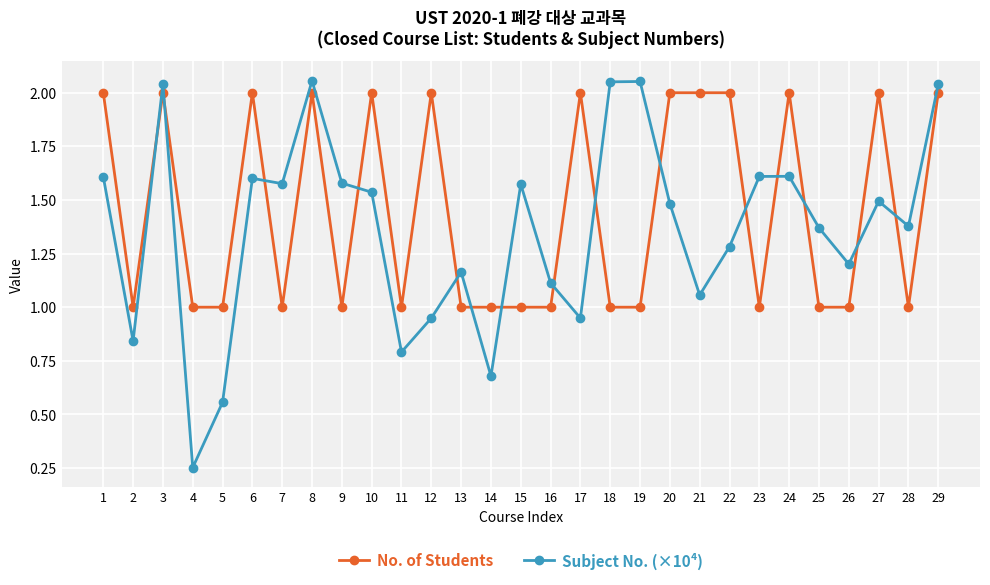

What are all the series names shown in the legend?

No. of Students, Subject No. (×10⁴)